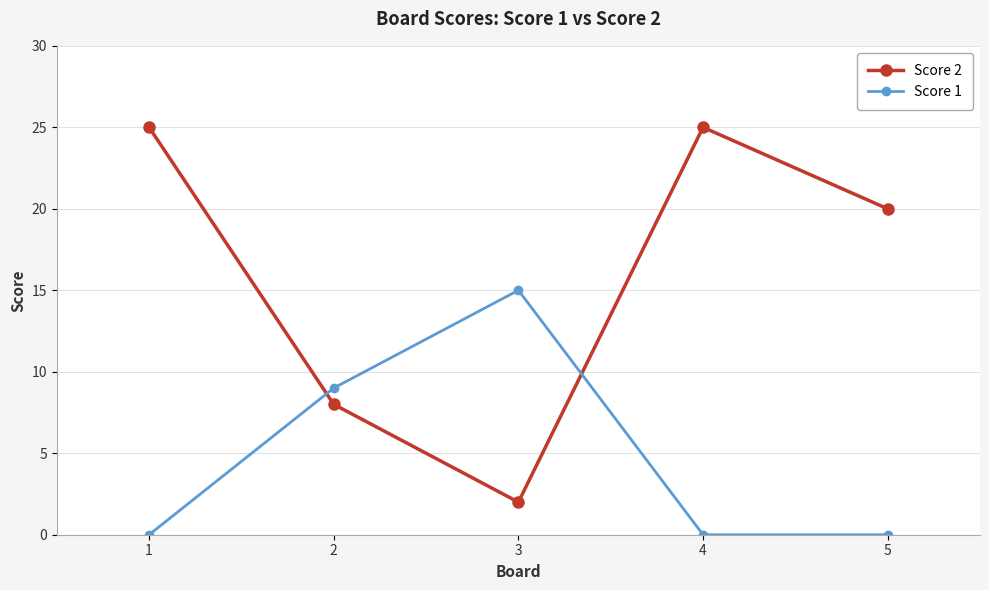

After their last crossing, which series has the higher values: Score 1 or Score 2?

Score 2